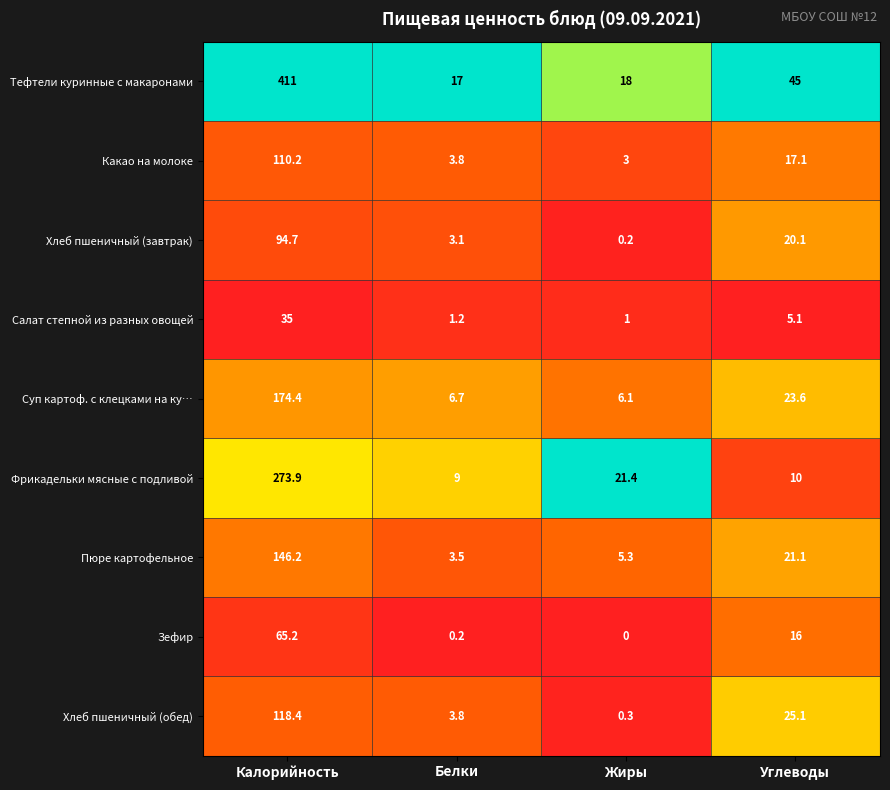

Which series has the largest total across all categories?

Тефтели куринные с макаронами